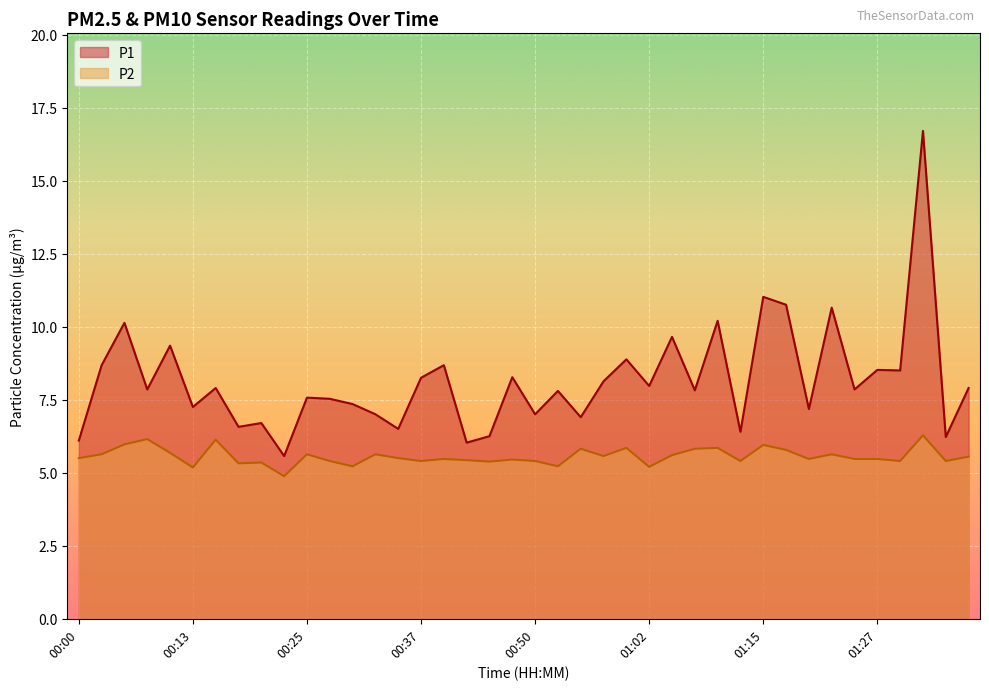

Reading left to right, transcribe all the data shown in this chart.

P1: 00:00=6.1	00:03=8.7	00:05=10.1	00:08=7.8	00:10=9.3	00:13=7.2	00:15=7.9	00:18=6.6	00:20=6.7	00:23=5.6	00:25=7.6	00:27=7.5	00:30=7.3	00:32=7.0	00:35=6.5	00:37=8.2	00:40=8.7	00:42=6.0	00:45=6.2	00:47=8.3	00:50=7.0	00:52=7.8	00:55=6.9	00:57=8.1	01:00=8.9	01:02=8.0	01:05=9.7	01:07=7.8	01:10=10.2	01:12=6.4	01:15=11.0	01:17=10.8	01:20=7.2	01:22=10.7	01:25=7.8	01:27=8.5	01:30=8.5	01:32=16.7	01:35=6.2	01:37=7.9
P2: 00:00=5.5	00:03=5.6	00:05=6.0	00:08=6.2	00:10=5.7	00:13=5.2	00:15=6.1	00:18=5.3	00:20=5.3	00:23=4.9	00:25=5.6	00:27=5.4	00:30=5.2	00:32=5.6	00:35=5.5	00:37=5.4	00:40=5.5	00:42=5.4	00:45=5.4	00:47=5.5	00:50=5.4	00:52=5.2	00:55=5.8	00:57=5.6	01:00=5.8	01:02=5.2	01:05=5.6	01:07=5.8	01:10=5.8	01:12=5.4	01:15=6.0	01:17=5.8	01:20=5.5	01:22=5.6	01:25=5.5	01:27=5.5	01:30=5.4	01:32=6.3	01:35=5.4	01:37=5.5